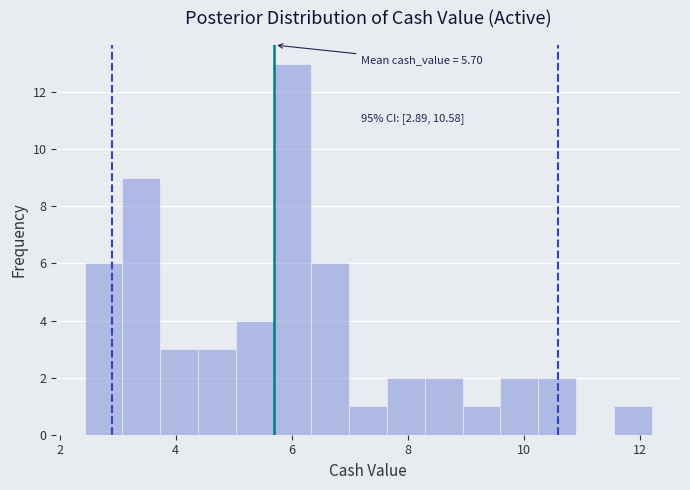

Around what value on the x-axis is the tallest bar? Give the approximate position of its centre, as read against the axis.

6.0